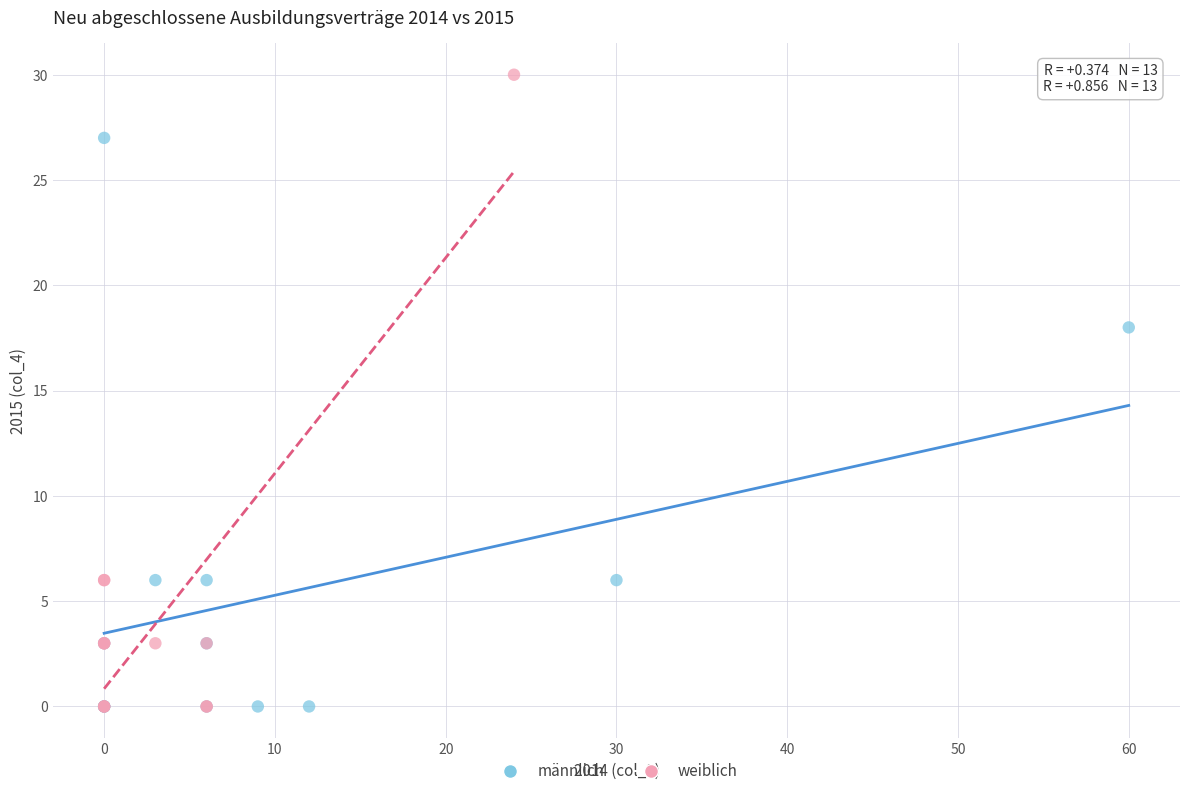

Which series reaches the maximum Y coordinate?

weiblich